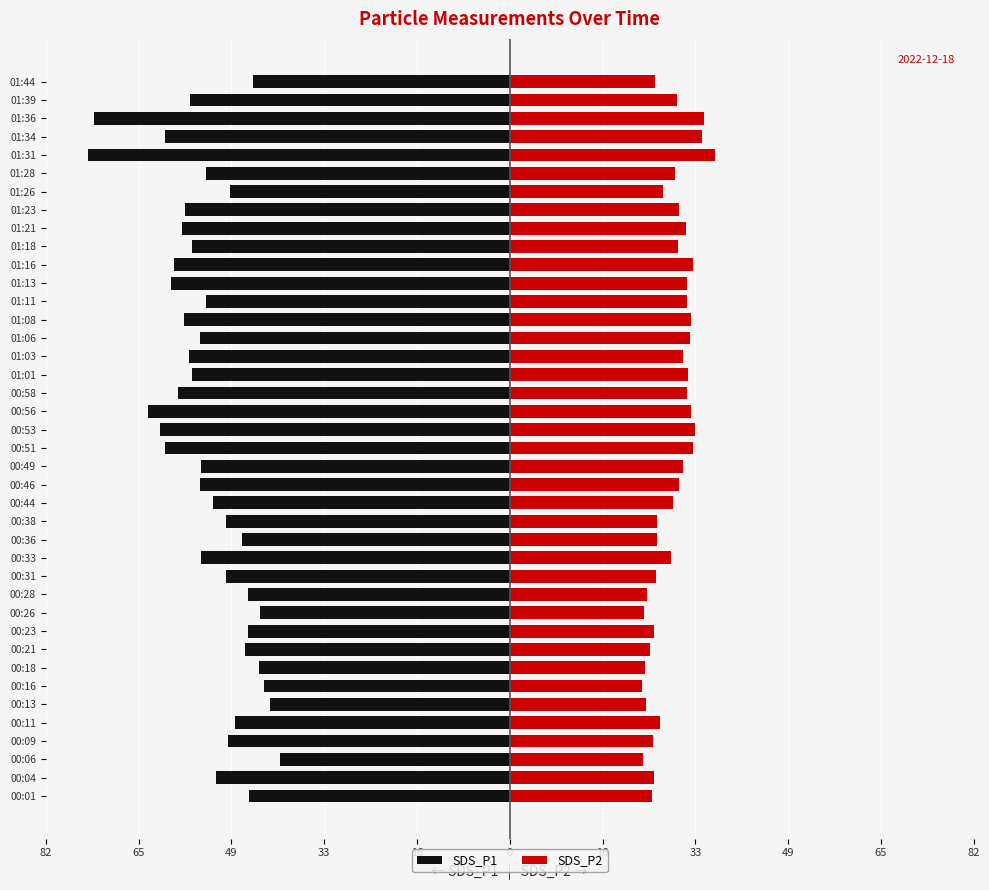

What is the value of the SDS_P1 bar at the 36th from the left?

-74.3